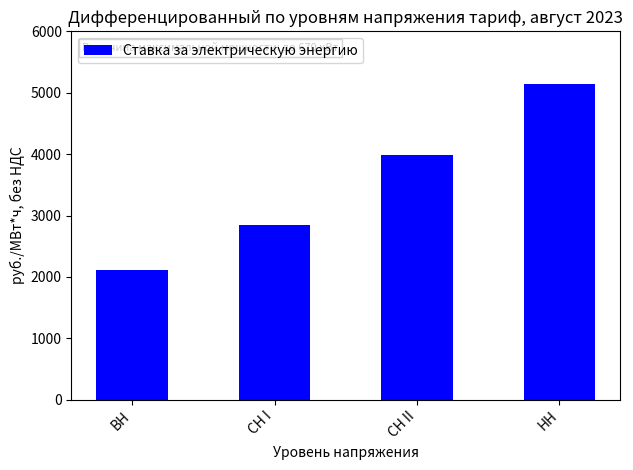

What is the value of the 3rd bar from the left?

3980.2